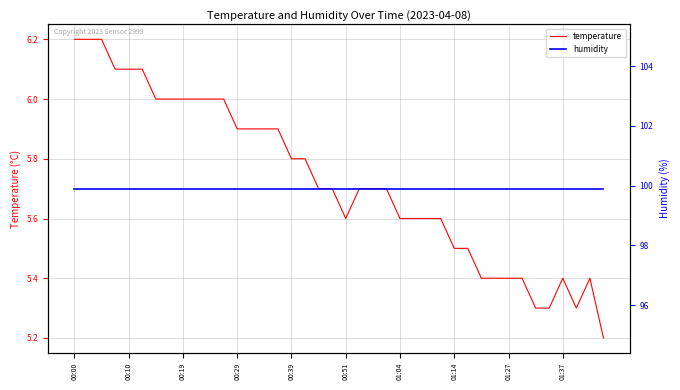

True or false: humidity and temperature cross at least once.

False